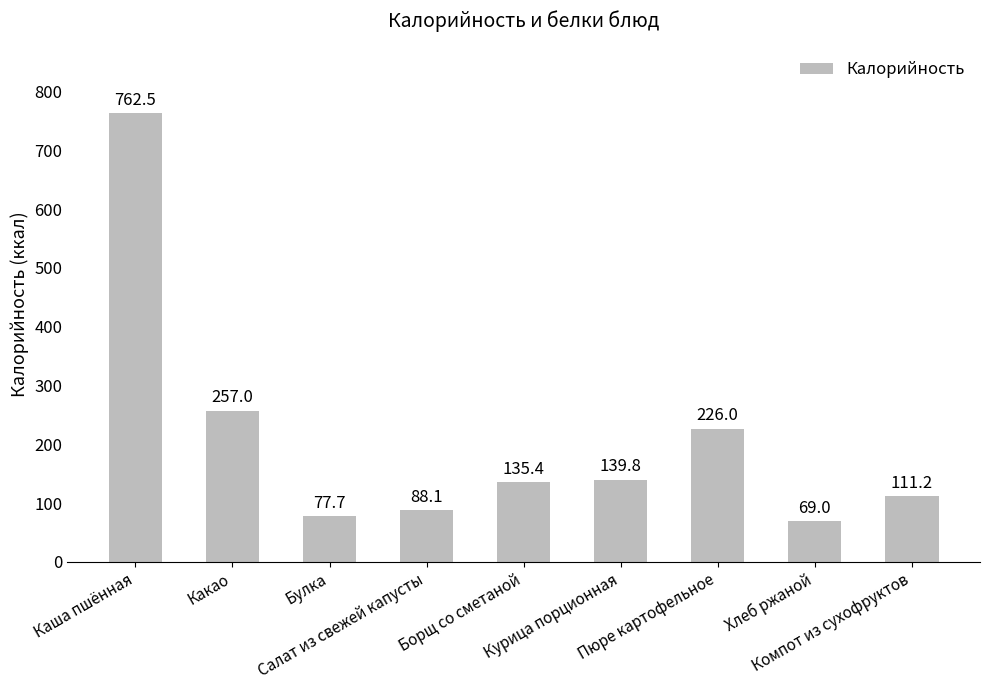

Rank the categories by value from highest to lowest.

Каша пшённая, Какао, Пюре картофельное, Курица порционная, Борщ со сметаной, Компот из сухофруктов, Салат из свежей капусты, Булка, Хлеб ржаной